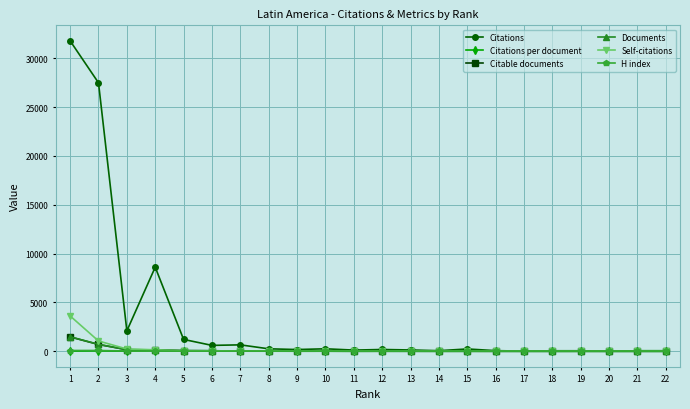

What is the value of the Documents point at the 8th from the left?

19.0